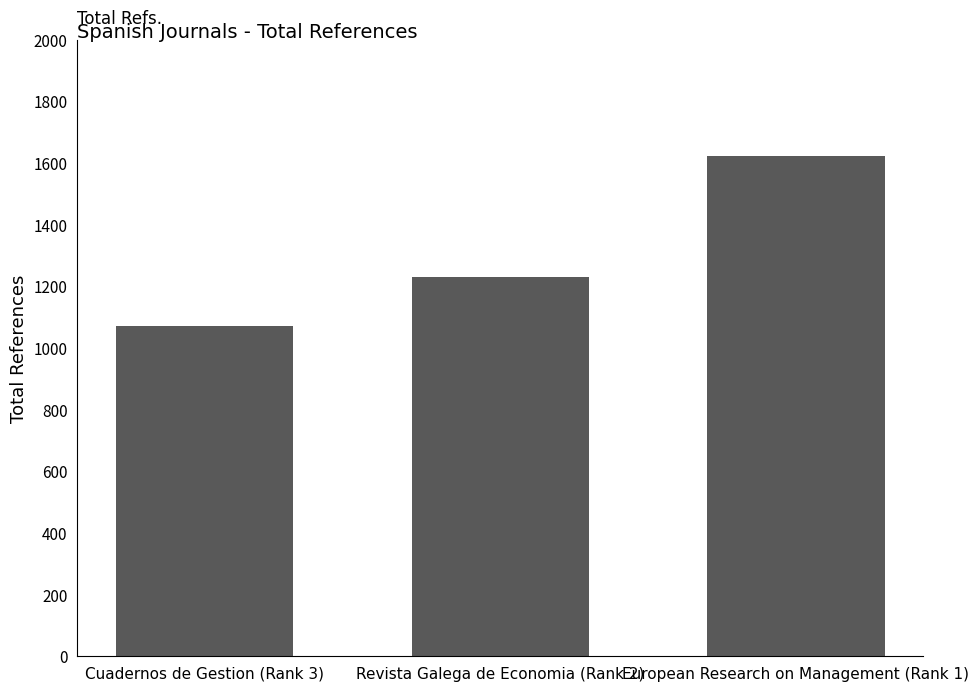

The value at Cuadernos de Gestion (Rank 3) is 558. True or false?

False